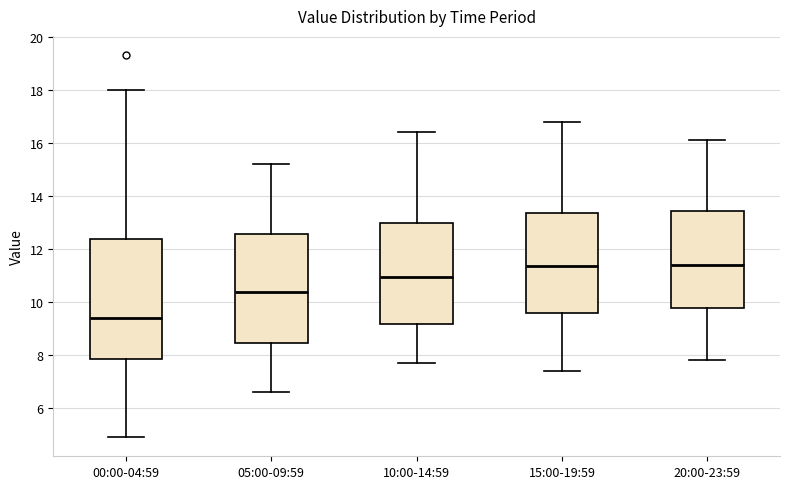

Reading left to right, transcribe this box plot: for each box, give where its median line is, the range the box spans, and where its two whiskers end, as read against the y-axis. The values are not printed on the chart, so give them approximately, as read against the axis.

00:00-04:59: median 9.4, box 7.8 to 12.4, whiskers 4.8 to 18.0
05:00-09:59: median 10.4, box 8.4 to 12.6, whiskers 6.6 to 15.2
10:00-14:59: median 11.0, box 9.2 to 13.0, whiskers 7.8 to 16.4
15:00-19:59: median 11.4, box 9.6 to 13.4, whiskers 7.4 to 16.8
20:00-23:59: median 11.4, box 9.8 to 13.4, whiskers 7.8 to 16.2